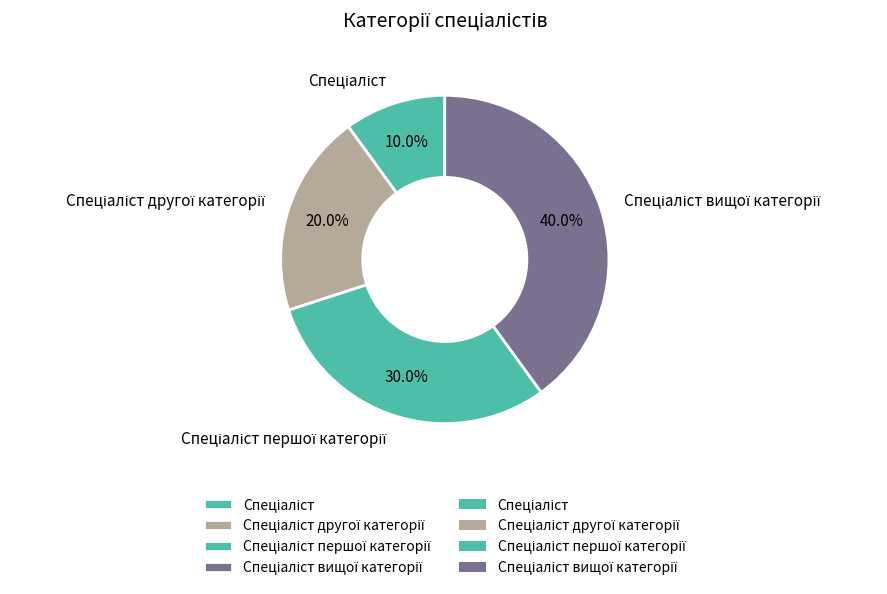

Is there a majority slice in this chart?

No